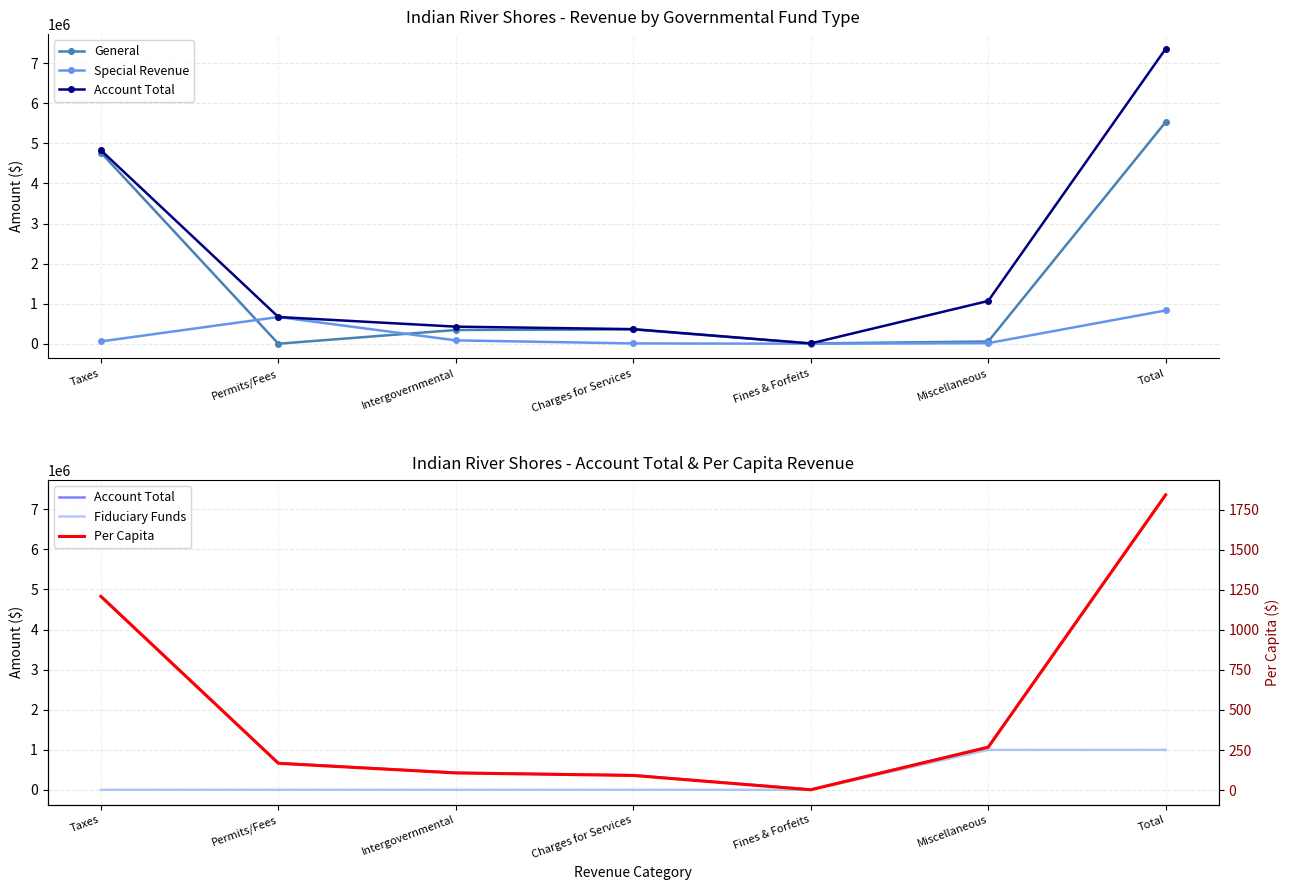

Is this an area chart (filled region under the line)?

No